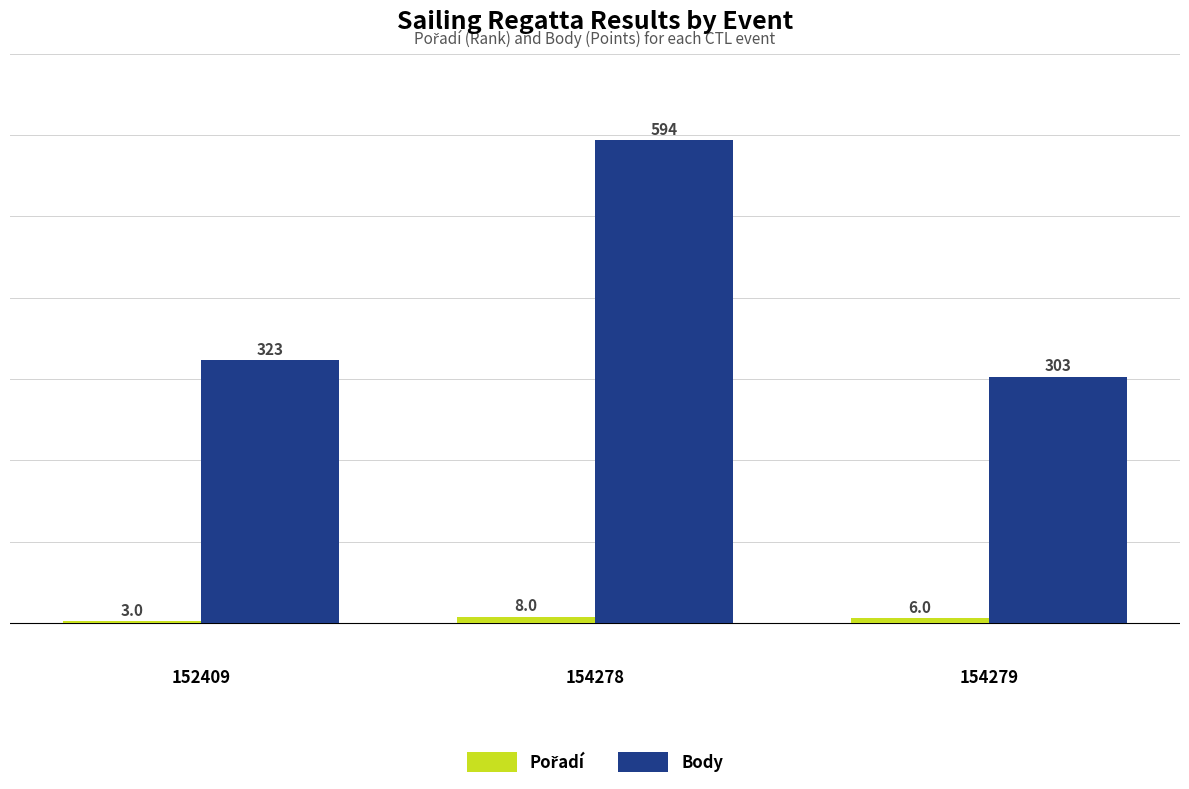

How many groups of bars are there?

3